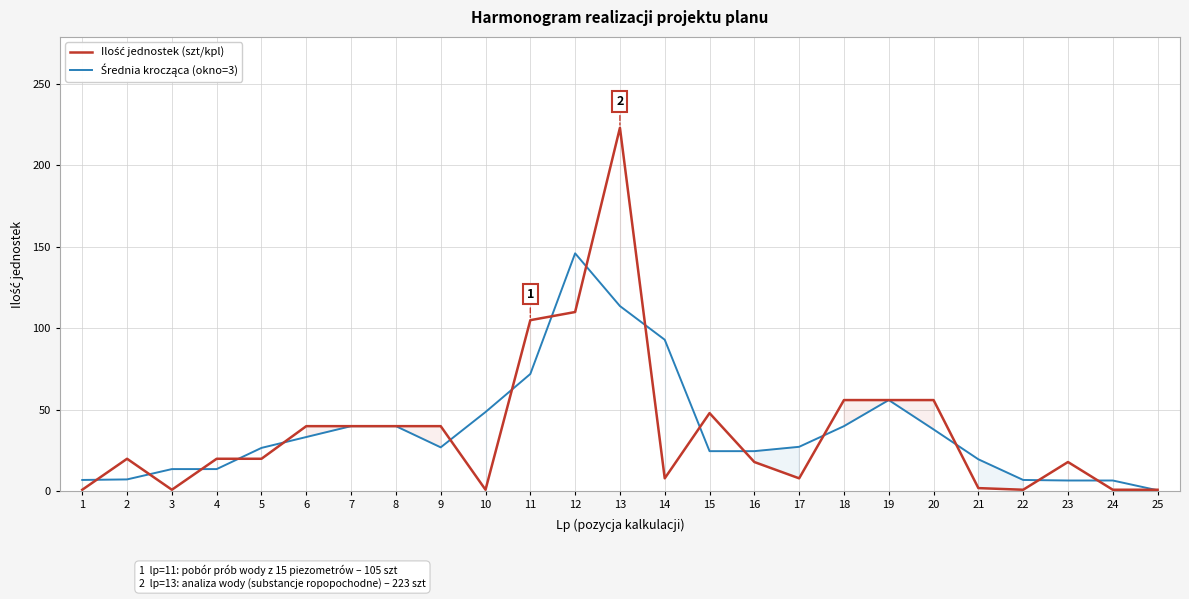

Rank the series by their average value, from highest to lowest.

Ilość jednostek (szt/kpl), Średnia krocząca (okno=3)